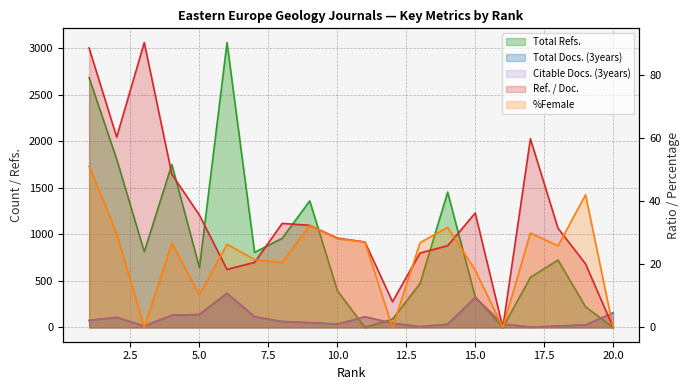

How many positive values does the %Female series have?

16